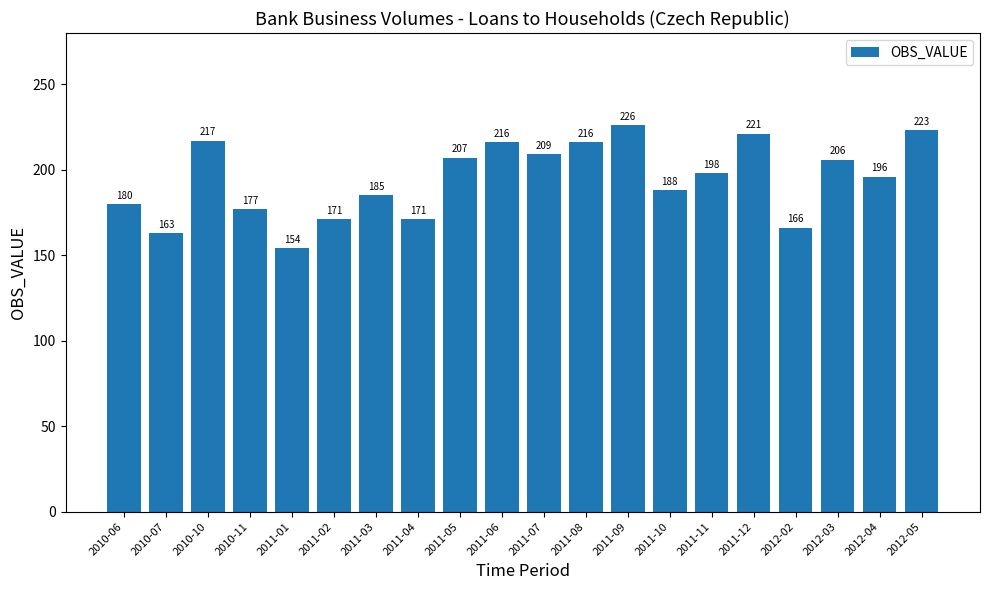

What is the change in value from 2010-10 to 2011-04?

-46